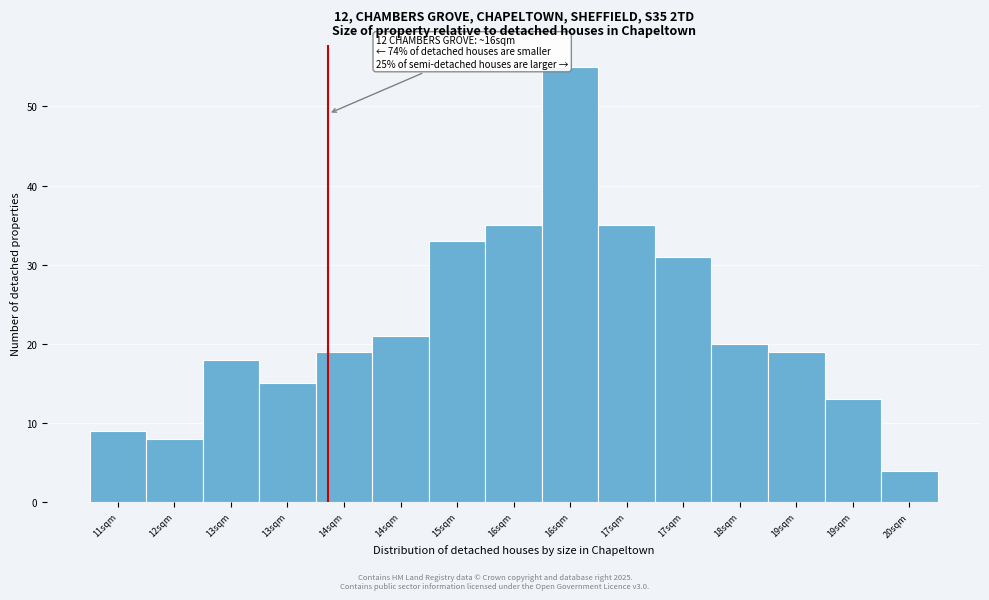

How many bars are there in total?

15